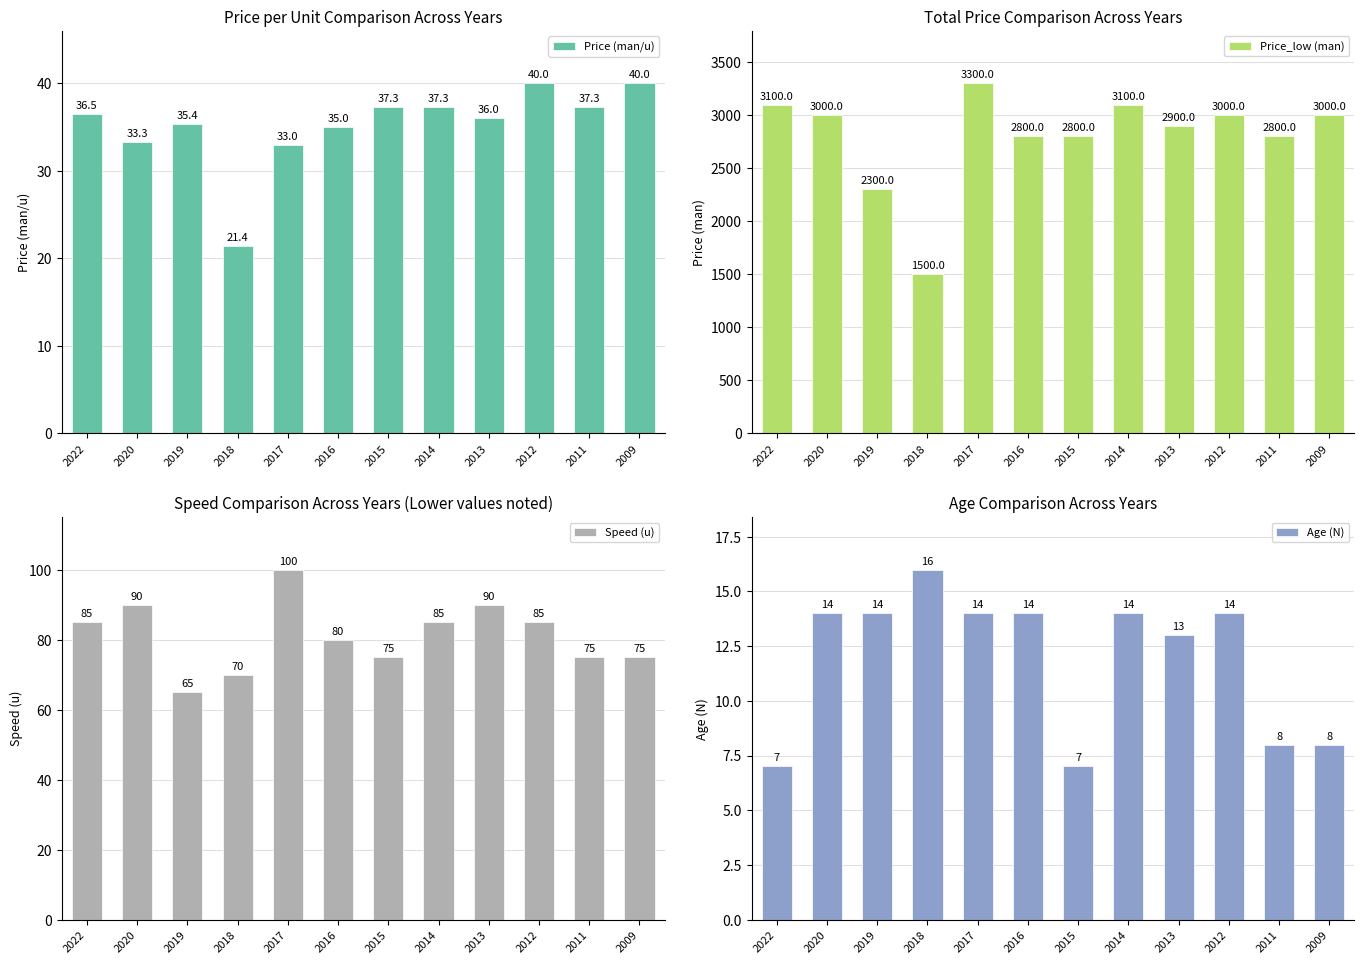

The value of Age (N) at 2020 is 14.0. True or false?

True